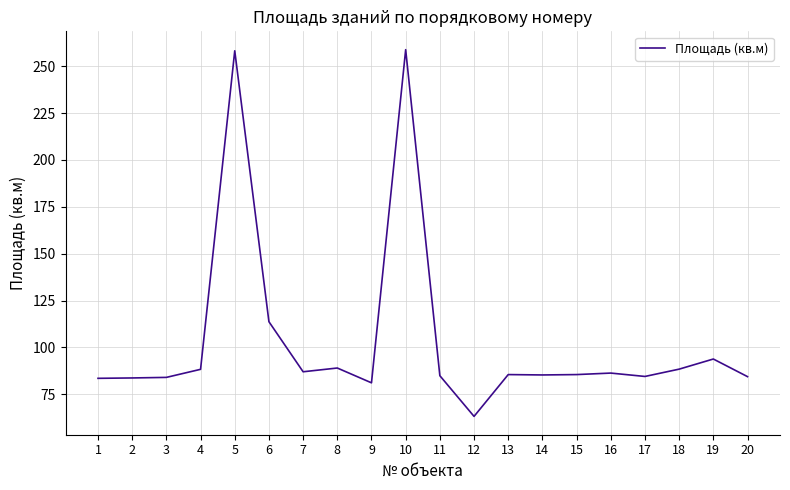

What is the maximum value shown in the chart?

258.8